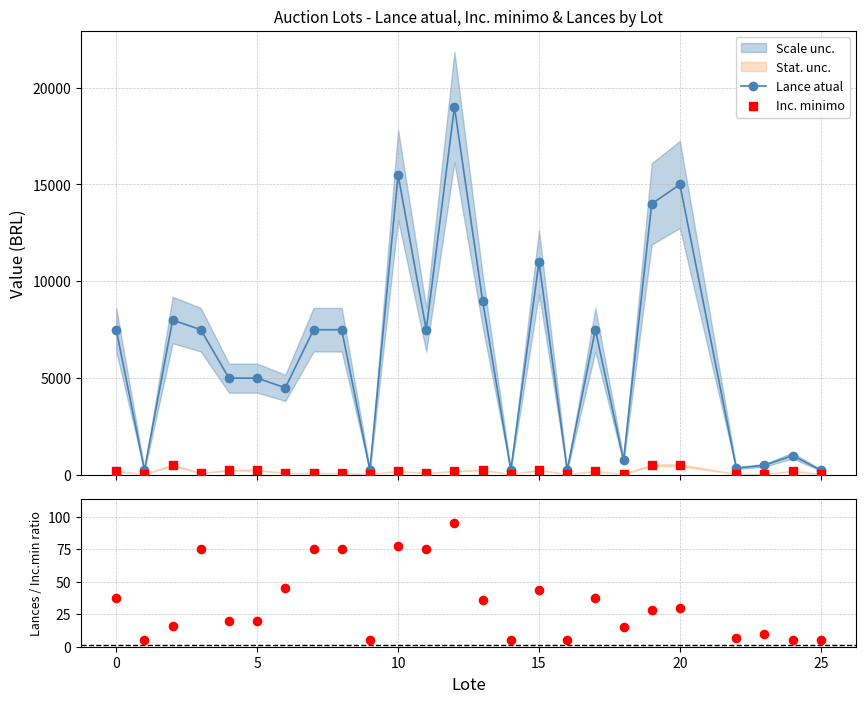

Which series has the largest total across all categories?

Lance atual